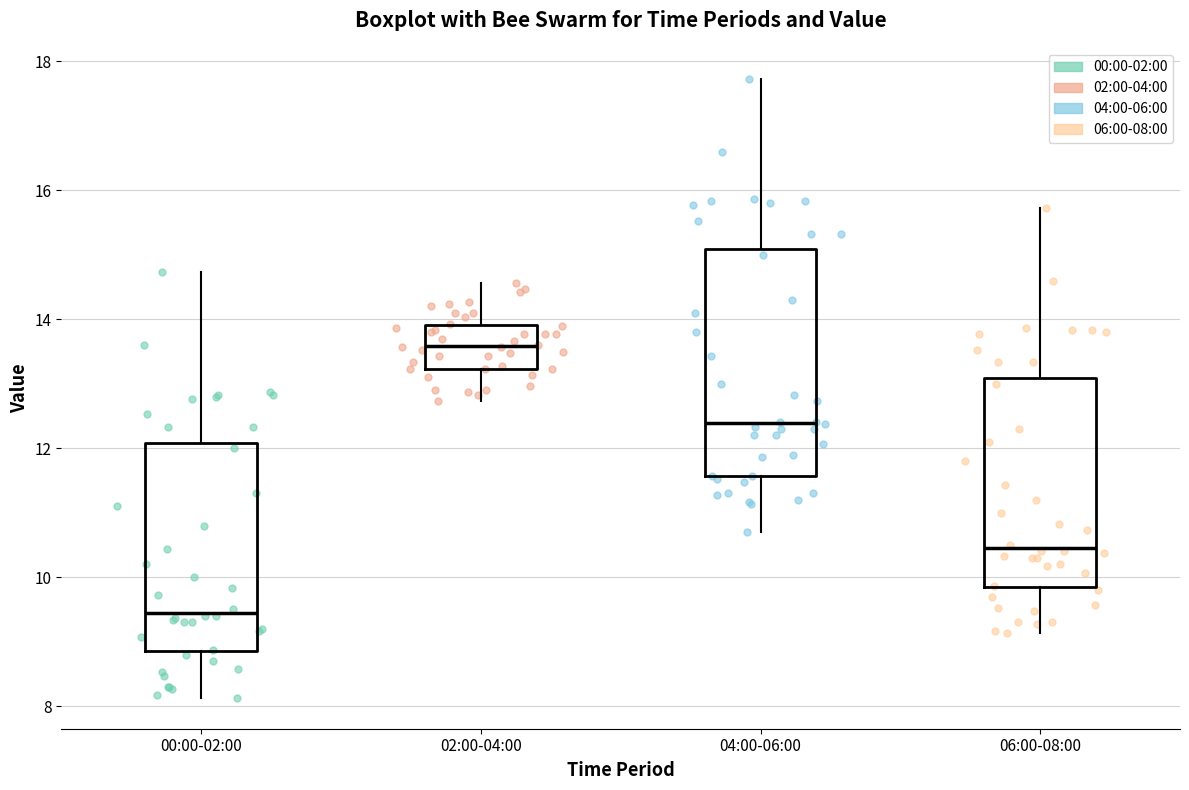

Reading left to right, read every box against the y-axis: the position of its median line, the range the box covers, and the ends of its whiskers. The values are not printed on the chart, so give them approximately, as read against the axis.

00:00-02:00: median 9.4, box 8.8 to 12.0, whiskers 8.2 to 14.8
02:00-04:00: median 13.6, box 13.2 to 14.0, whiskers 12.8 to 14.6
04:00-06:00: median 12.4, box 11.6 to 15.0, whiskers 10.8 to 17.8
06:00-08:00: median 10.4, box 9.8 to 13.0, whiskers 9.2 to 15.8